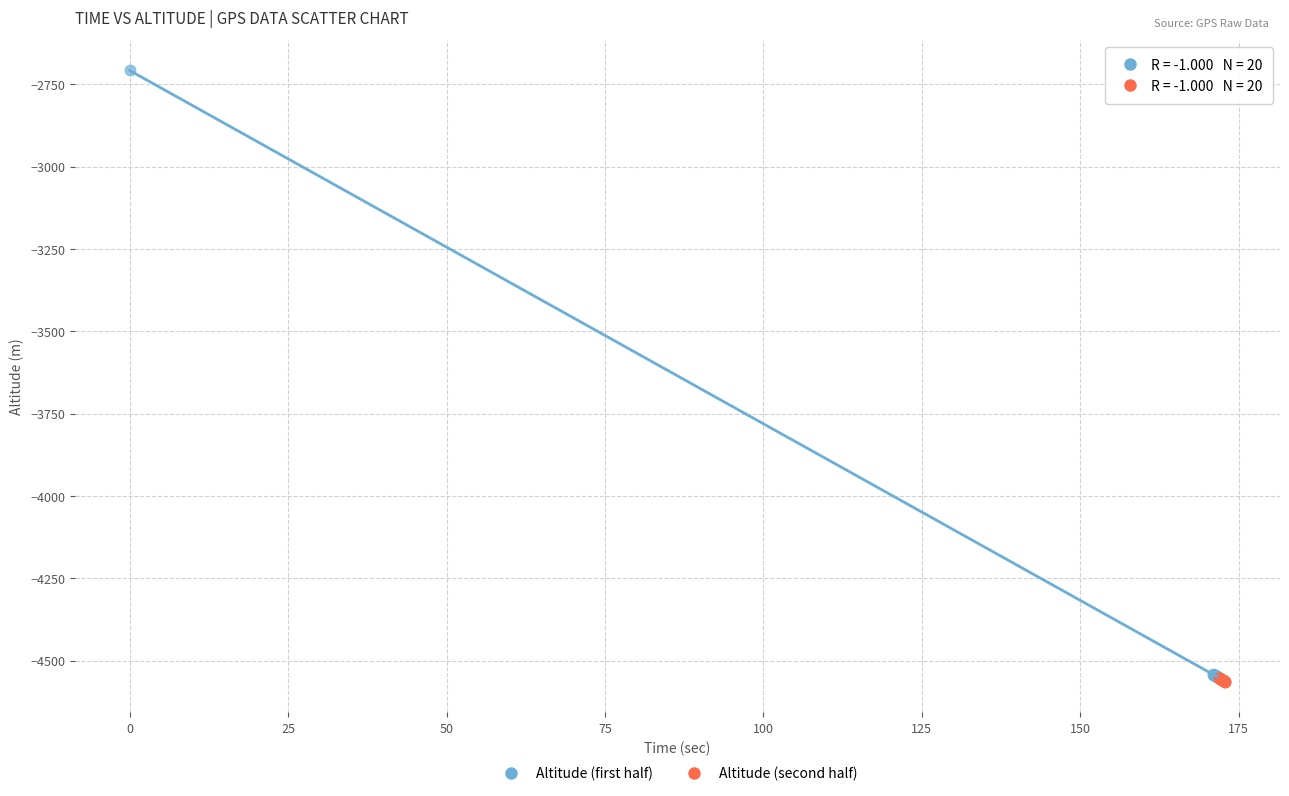

Which series contains the highest Y value?

Altitude (first half)